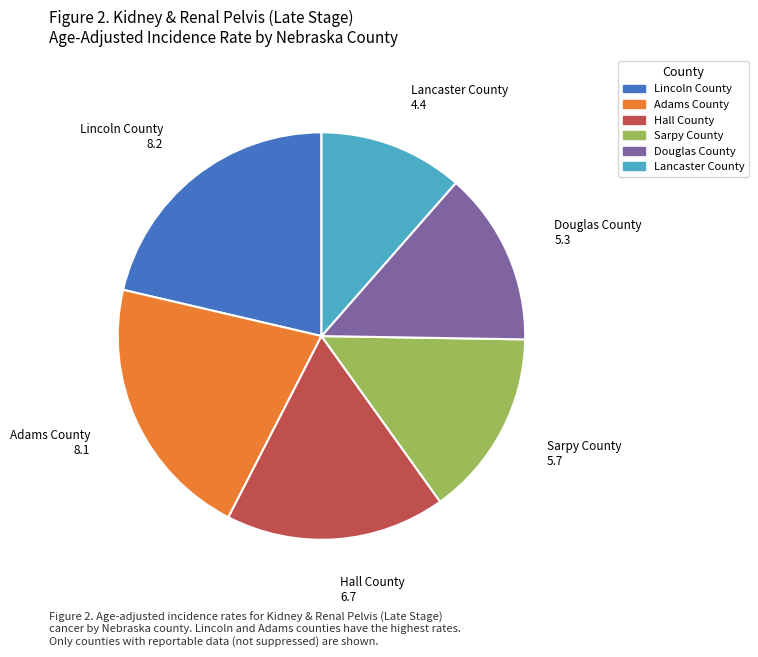

Does Lancaster County represent more than half of the total?

No